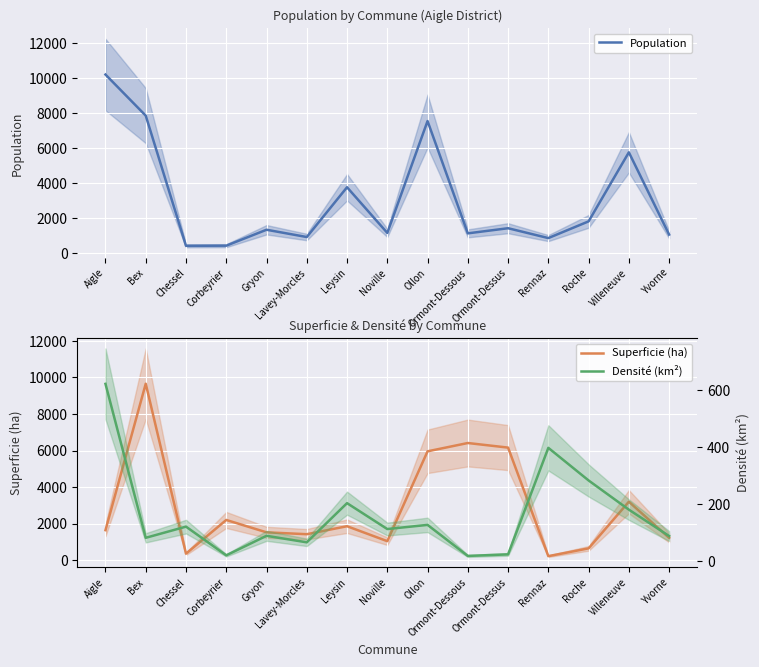

At which label does Population first exceed 1347?

Aigle